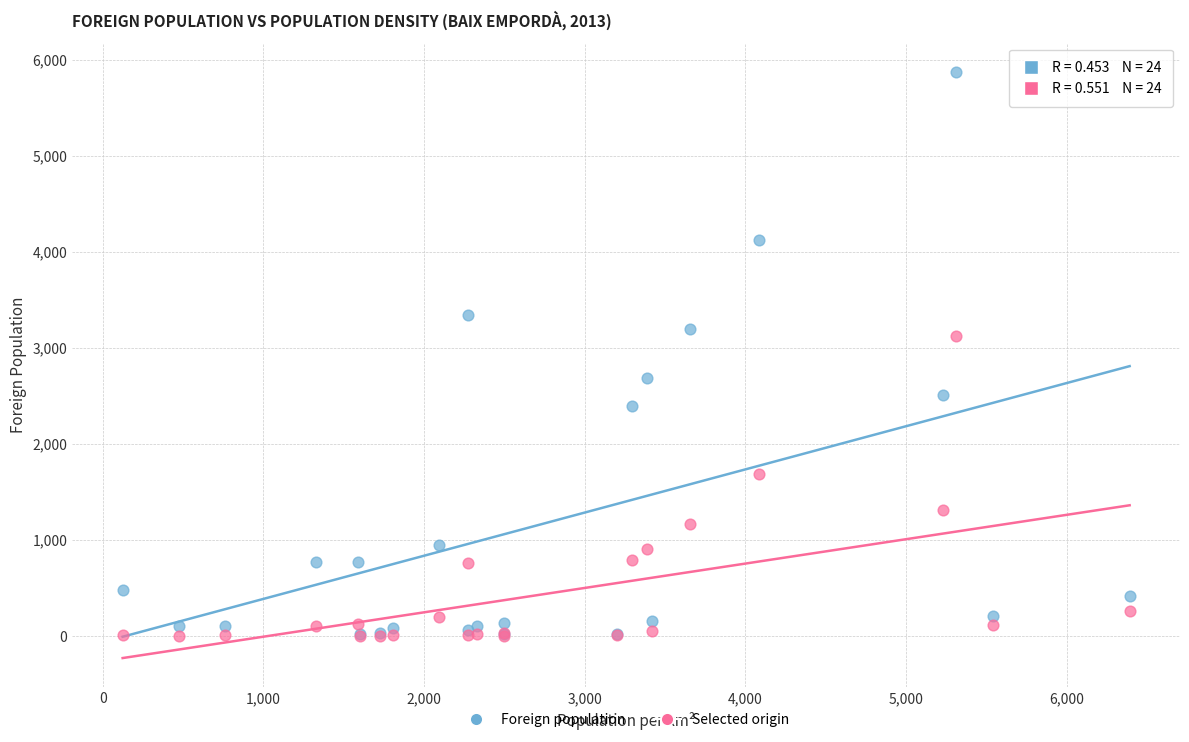

Across all series, what Y value is closest to 2939?

3121